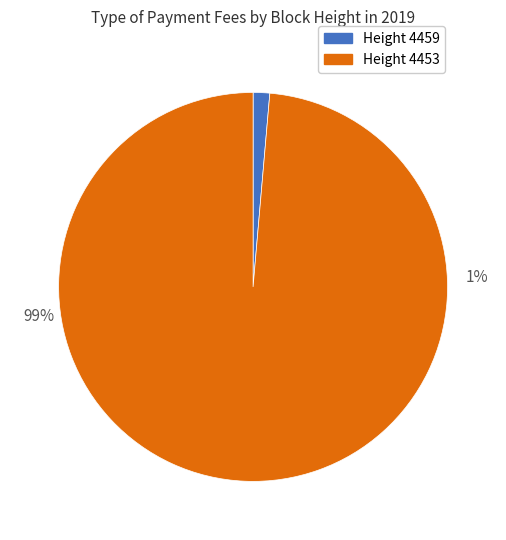

Which category has the biggest portion of the pie?

4453